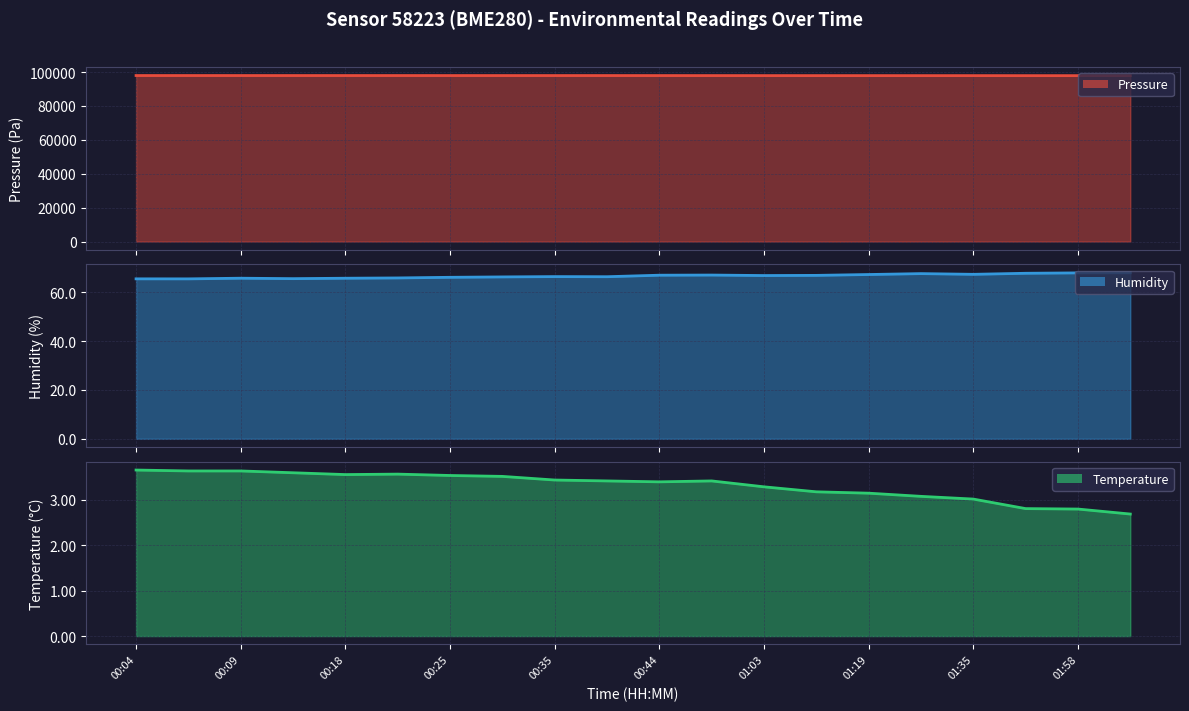

The value of humidity at 00:38 is 27.9. True or false?

False